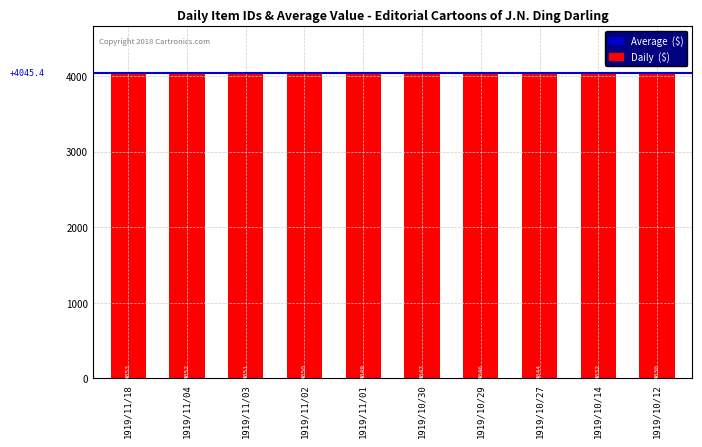

What is the change in value from 1919/11/18 to 1919/11/04?

-1